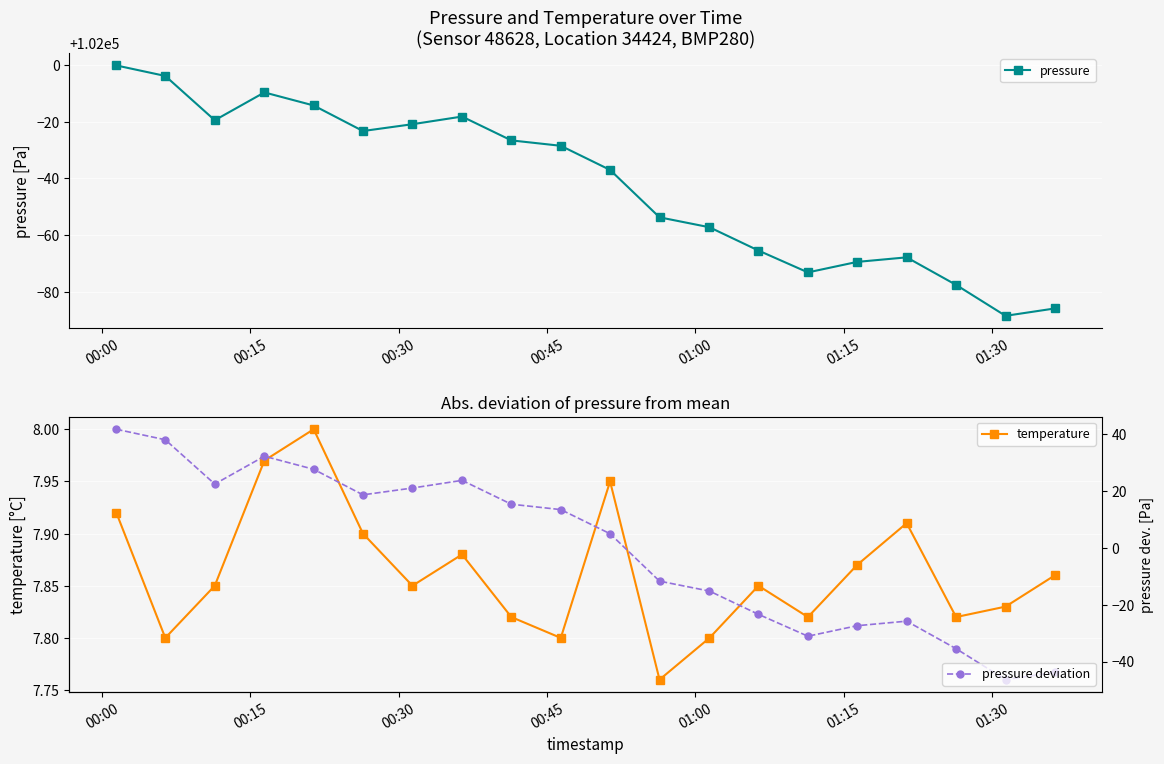

True or false: pressure and pressure deviation cross at least once.

False